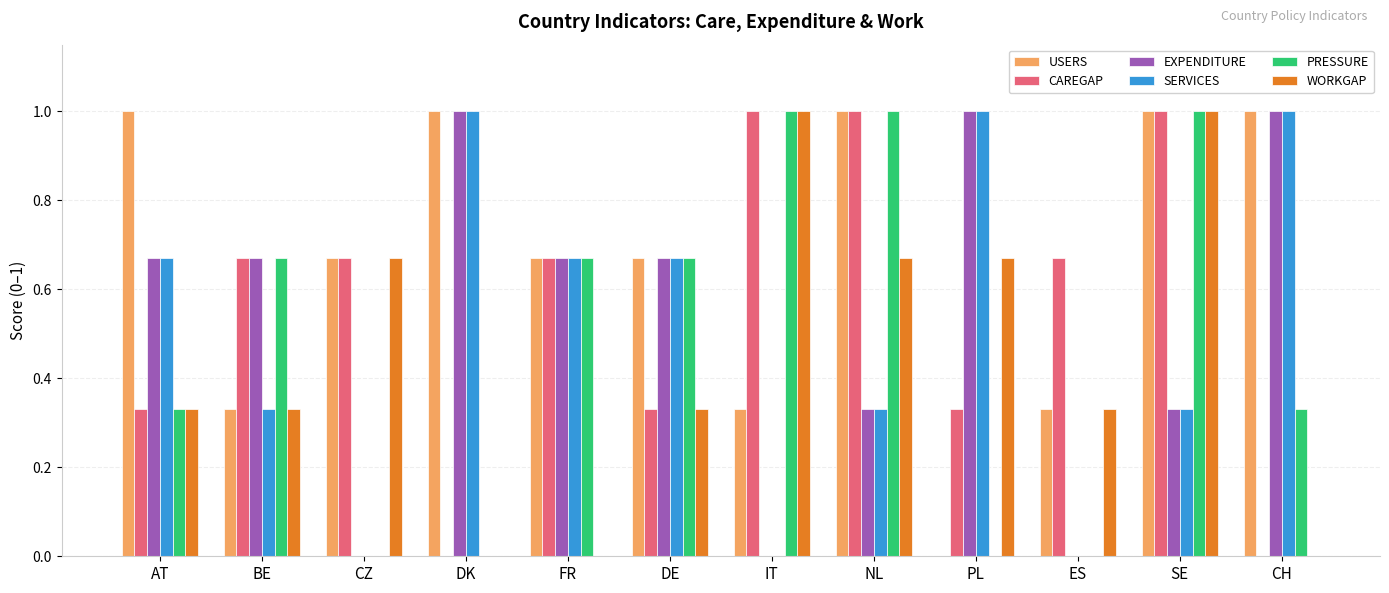

What is the total value across all series at PL?

3.0